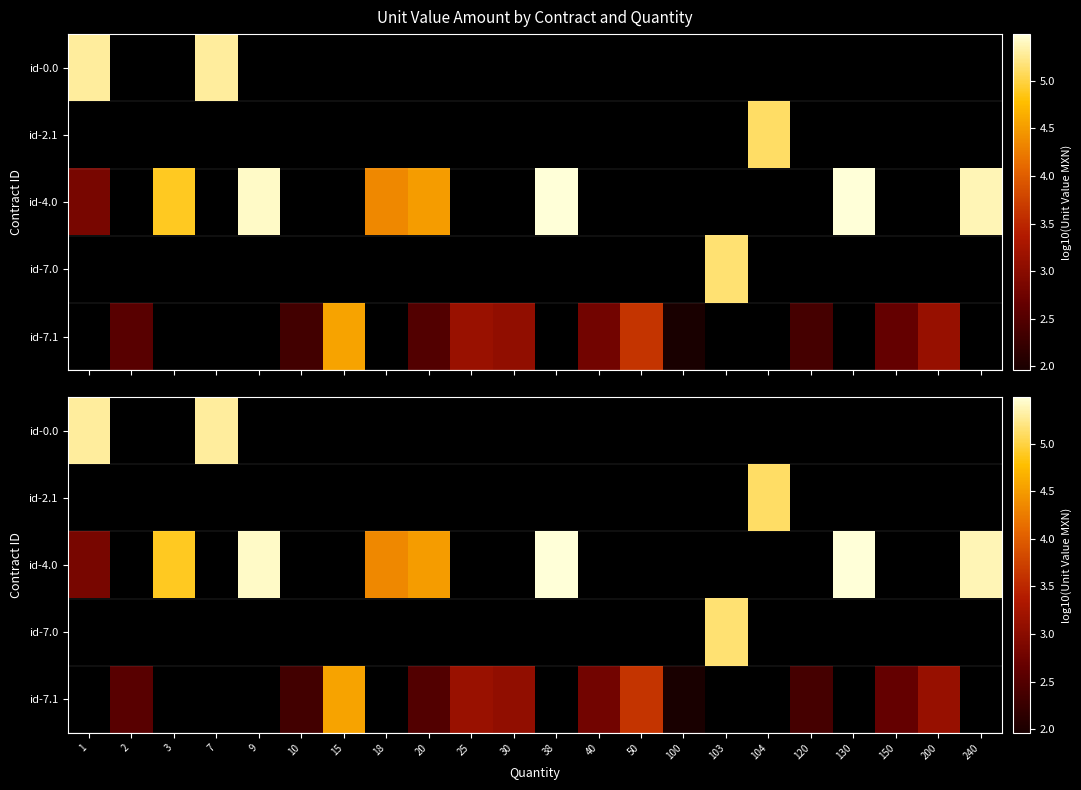

What is the difference between the maximum and minimum values in the id-4.0 series?

2.6